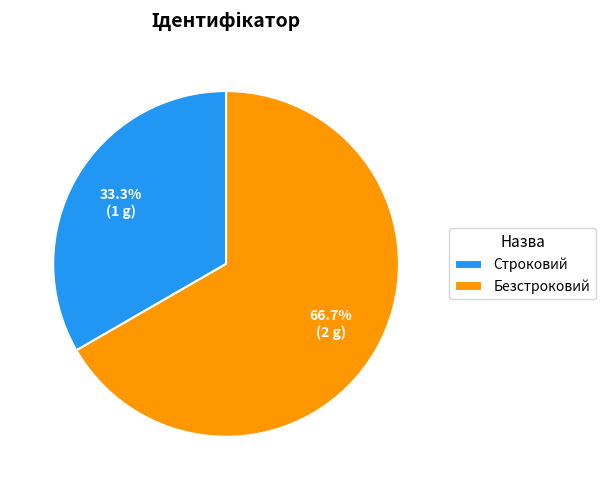

True or false: Строковий accounts for 33% of the total.

True